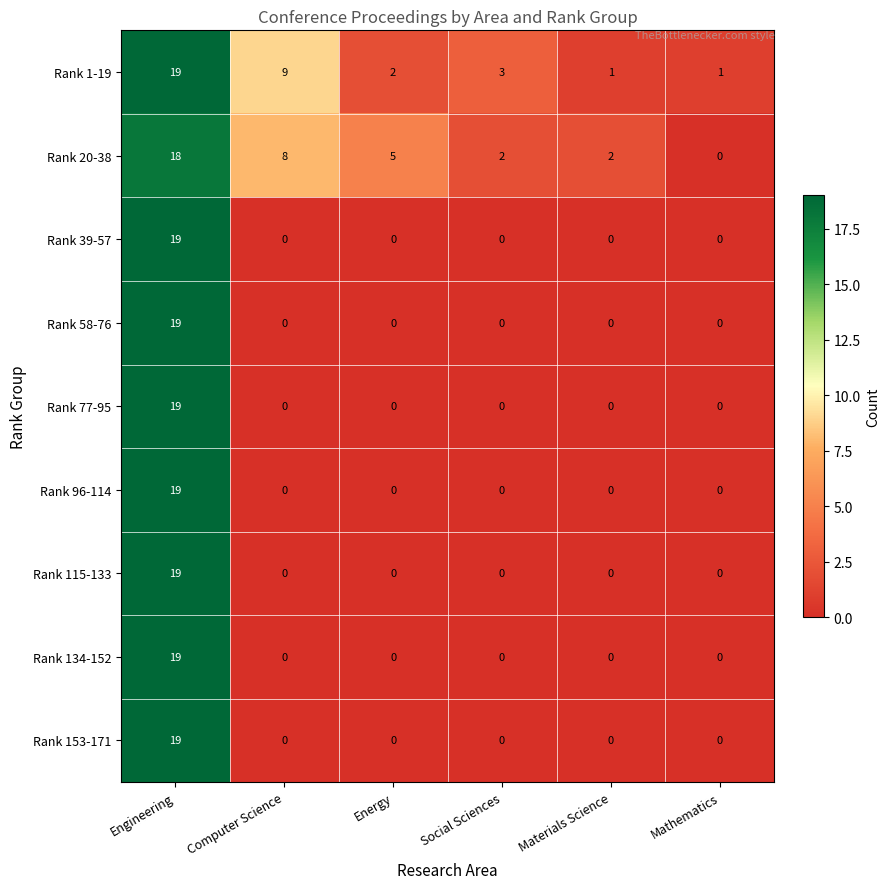

Is the value of Rank 58-76 at Engineering greater than the value of Rank 39-57 at Materials Science?

Yes